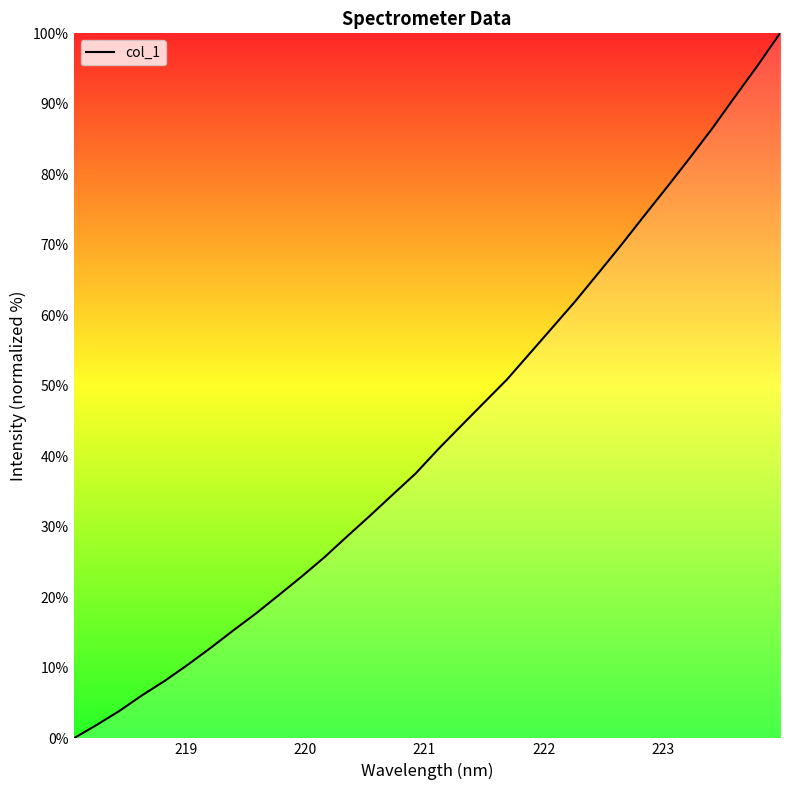

What is the difference between the maximum and minimum values?

100.0